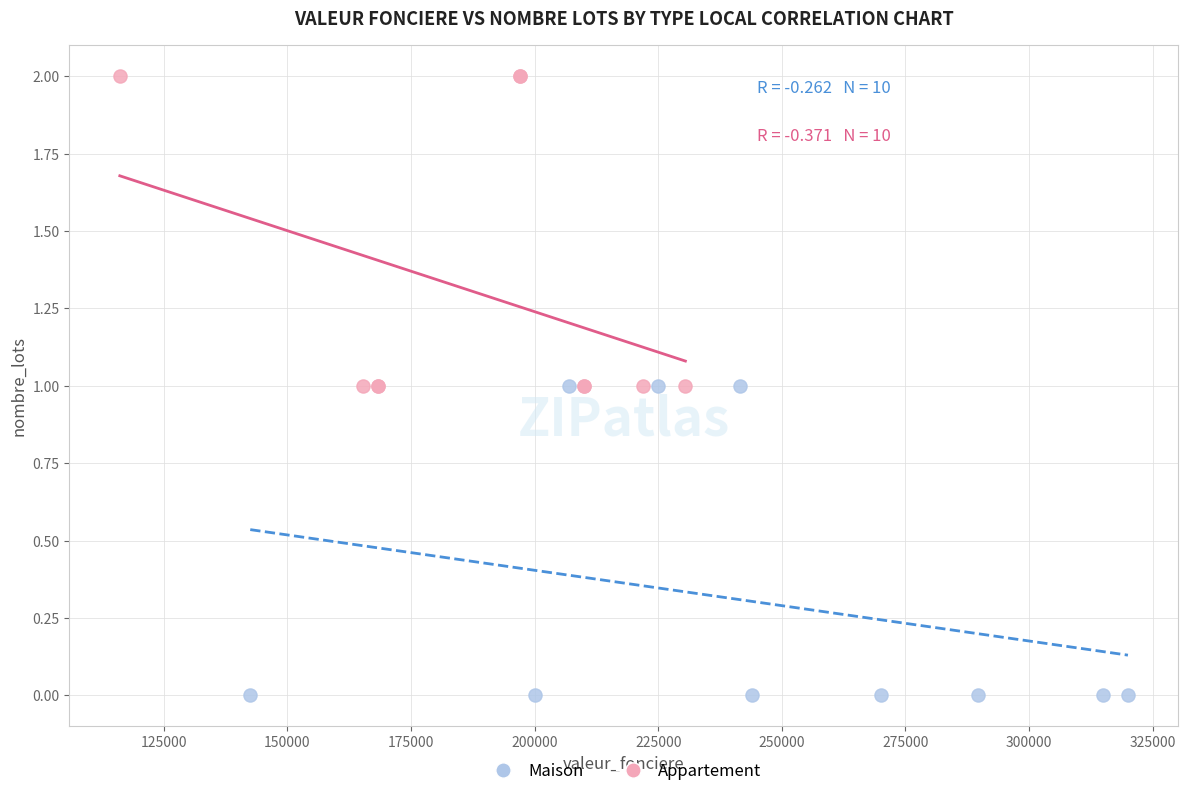

Which series contains the highest Y value?

Appartement